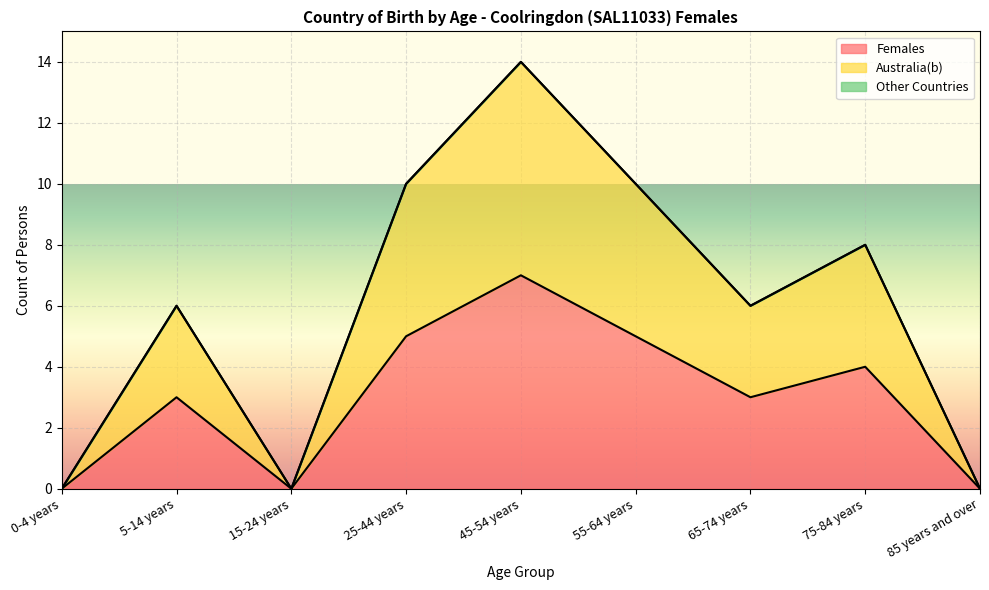

Rank the categories by Females value from lowest to highest.

0-4 years, 15-24 years, 85 years and over, 5-14 years, 65-74 years, 75-84 years, 25-44 years, 55-64 years, 45-54 years